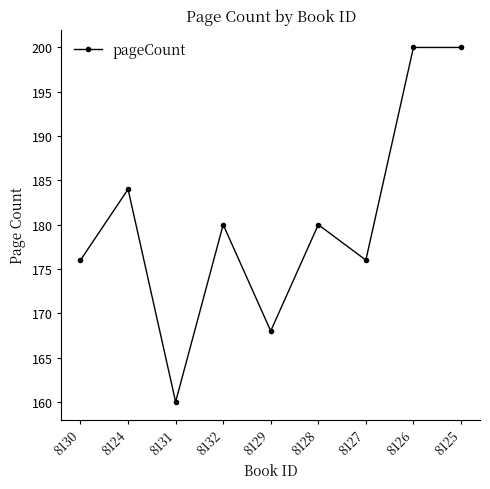

What position from the left is 8124?

2